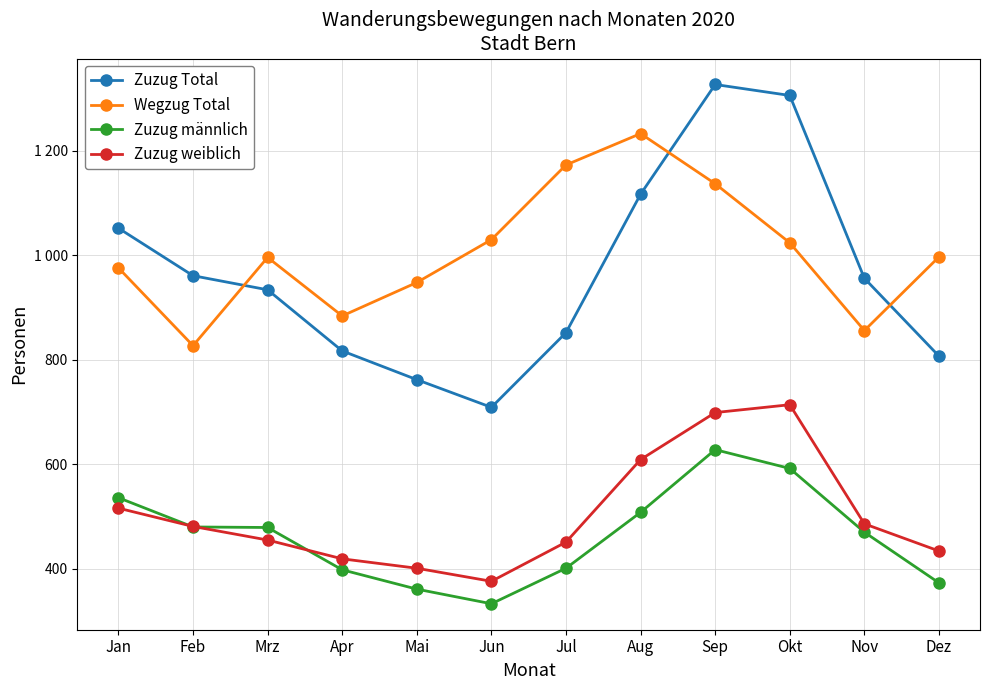

What are all the series names shown in the legend?

Zuzug Total, Wegzug Total, Zuzug männlich, Zuzug weiblich